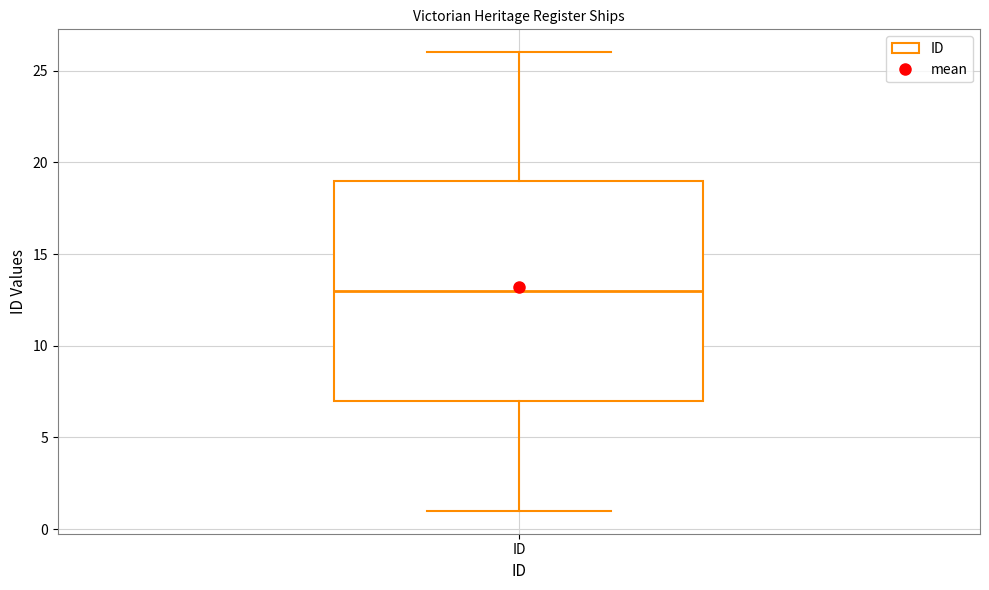

Read this box plot against the y-axis: the position of the median line, the range covered by the box, and the ends of both whiskers. The values are not printed on the chart, so give them approximately, as read against the axis.

median 13, box 7 to 19, whiskers 1 to 26